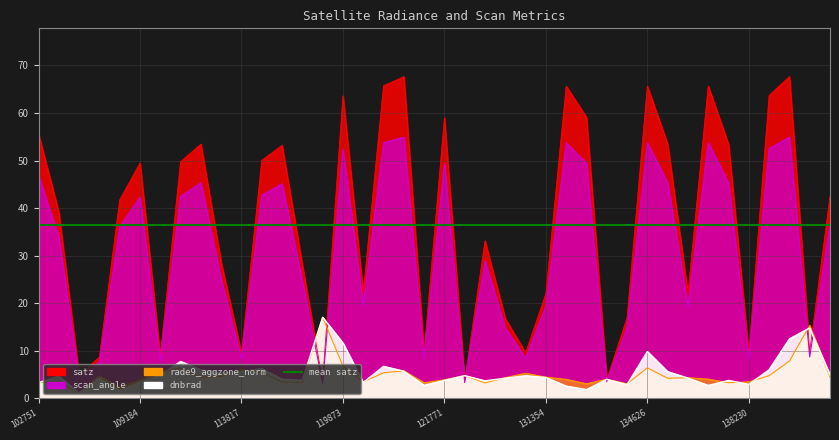

The value of dnbrad at 138230 is 1.8. True or false?

False